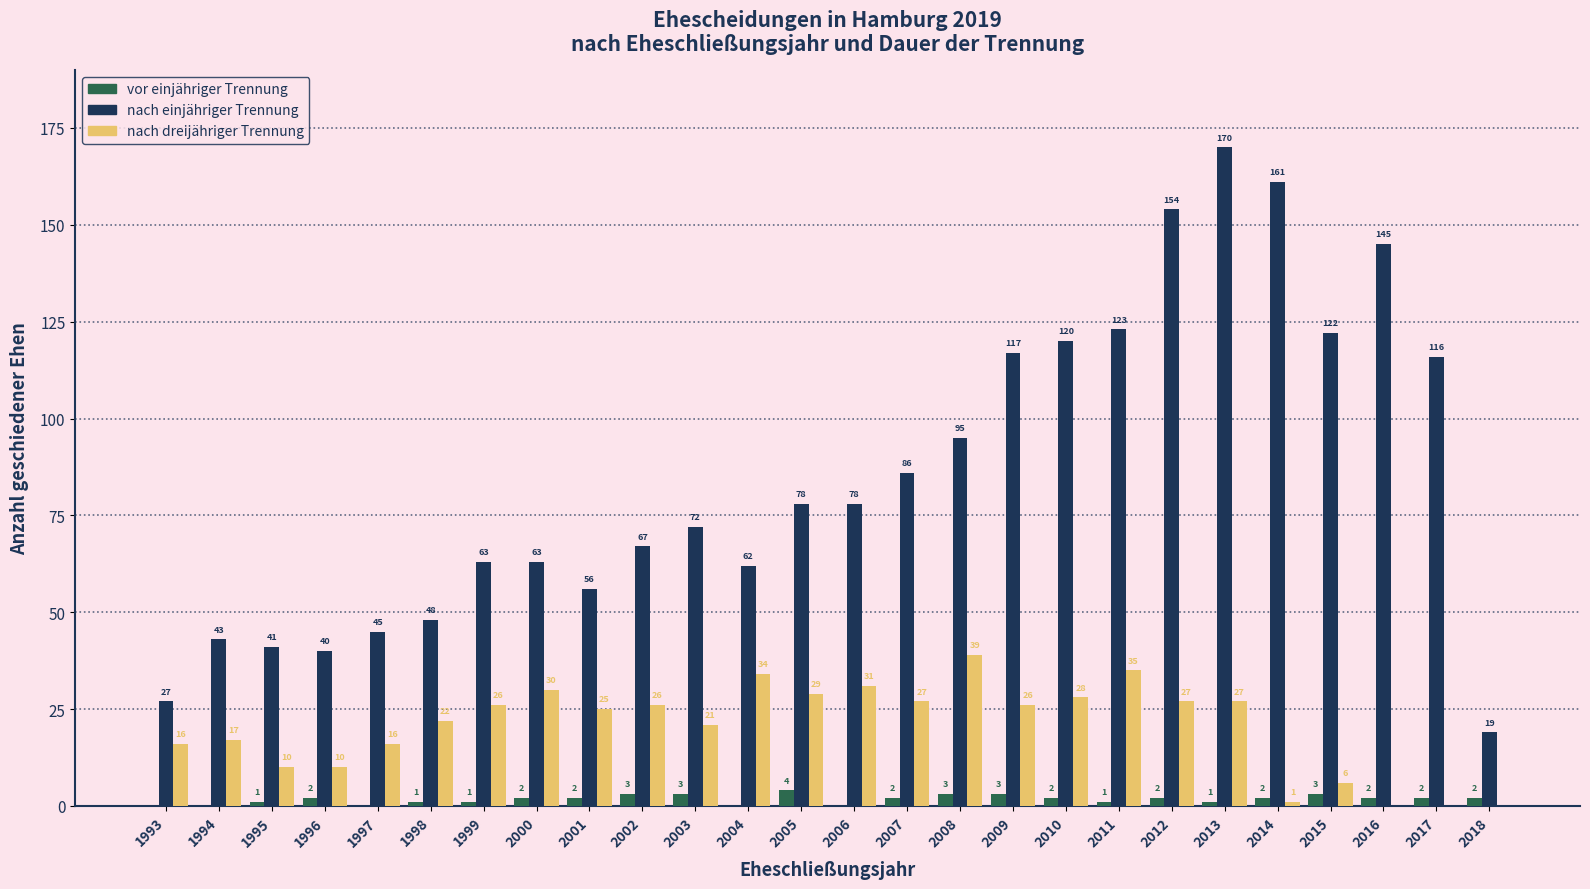

Reading left to right, transcribe all the data shown in this chart.

vor einjähriger Trennung: 1993=0	1994=0	1995=1	1996=2	1997=0	1998=1	1999=1	2000=2	2001=2	2002=3	2003=3	2004=0	2005=4	2006=0	2007=2	2008=3	2009=3	2010=2	2011=1	2012=2	2013=1	2014=2	2015=3	2016=2	2017=2	2018=2
nach einjähriger Trennung: 1993=27	1994=43	1995=41	1996=40	1997=45	1998=48	1999=63	2000=63	2001=56	2002=67	2003=72	2004=62	2005=78	2006=78	2007=86	2008=95	2009=117	2010=120	2011=123	2012=154	2013=170	2014=161	2015=122	2016=145	2017=116	2018=19
nach dreijähriger Trennung: 1993=16	1994=17	1995=10	1996=10	1997=16	1998=22	1999=26	2000=30	2001=25	2002=26	2003=21	2004=34	2005=29	2006=31	2007=27	2008=39	2009=26	2010=28	2011=35	2012=27	2013=27	2014=1	2015=6	2016=0	2017=0	2018=0